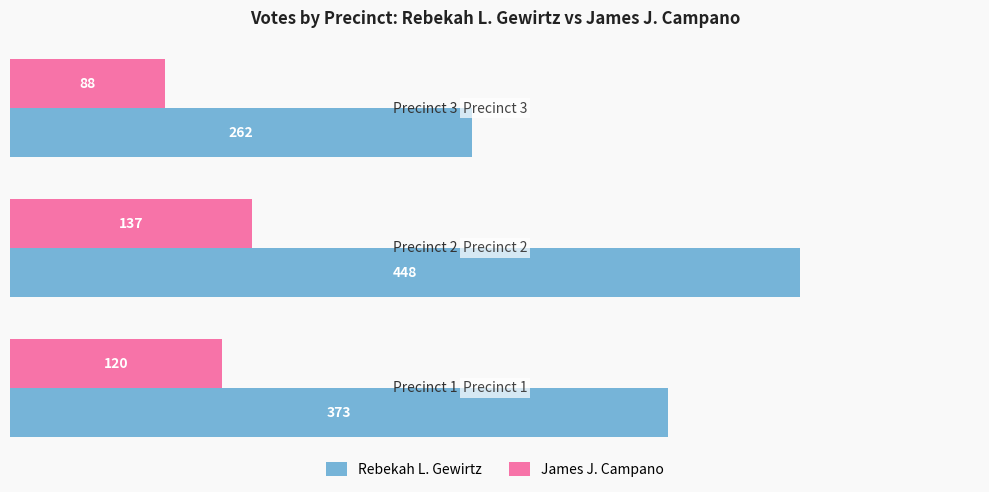

What is the average value of the Rebekah L. Gewirtz series?

361